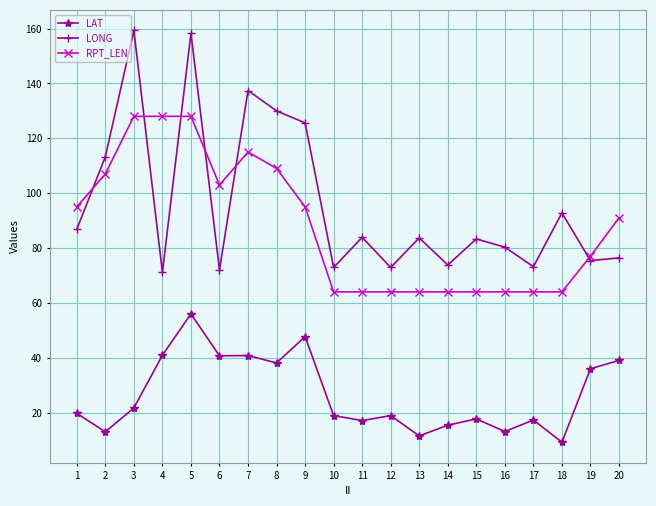

True or false: RPT_LEN and LAT intersect in this chart.

False